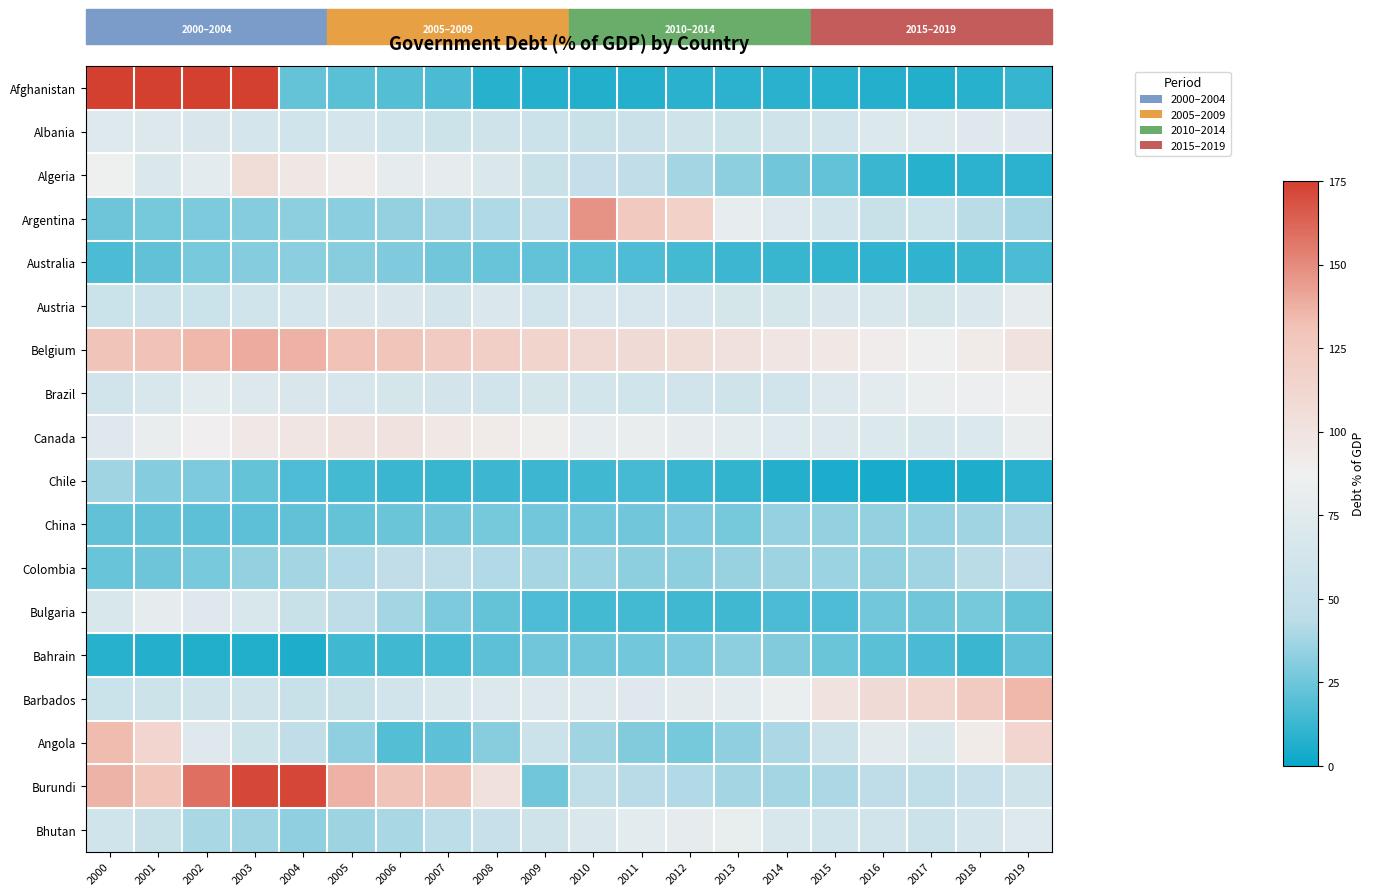

Reading left to right, what are all the values shown in this chart?

Afghanistan: 2000=346.0	2001=270.6	2002=245.0	2003=206.4	2004=23.0	2005=20.1	2006=19.1	2007=16.2	2008=7.7	2009=7.5	2010=6.8	2011=6.9	2012=8.7	2013=9.2	2014=8.4	2015=8.0	2016=7.4	2017=6.3	2018=7.8	2019=11.5
Albania: 2000=72.2	2001=71.2	2002=68.2	2003=63.8	2004=60.6	2005=64.1	2006=60.2	2007=57.5	2008=58.2	2009=56.7	2010=53.5	2011=55.1	2012=59.7	2013=57.7	2014=59.4	2015=62.1	2016=70.4	2017=72.0	2018=73.7	2019=73.3
Algeria: 2000=86.1	2001=69.3	2002=76.8	2003=106.3	2004=95.9	2005=90.7	2006=79.6	2007=79.9	2008=69.7	2009=53.4	2010=50.0	2011=47.3	2012=38.2	2013=32.7	2014=25.4	2015=22.5	2016=12.8	2017=7.6	2018=8.9	2019=9.5
Argentina: 2000=25.0	2001=26.9	2002=28.4	2003=30.7	2004=32.6	2005=31.7	2006=34.1	2007=38.9	2008=40.8	2009=48.0	2010=147.2	2011=125.2	2012=117.9	2013=80.3	2014=70.8	2015=62.1	2016=53.8	2017=55.4	2018=43.5	2019=38.9
Australia: 2000=16.4	2001=21.6	2002=27.6	2003=30.7	2004=31.7	2005=31.2	2006=29.3	2007=25.9	2008=23.7	2009=22.5	2010=19.5	2011=17.1	2012=15.0	2013=13.2	2014=11.9	2015=10.9	2016=9.9	2017=9.7	2018=11.7	2019=16.6
Austria: 2000=55.9	2001=56.1	2002=56.0	2003=60.6	2004=63.7	2005=67.9	2006=67.8	2007=63.1	2008=68.8	2009=61.1	2010=65.7	2011=66.4	2012=67.0	2013=64.9	2014=64.8	2015=68.3	2016=67.0	2017=64.7	2018=68.4	2019=79.6
Belgium: 2000=130.3	2001=131.8	2002=134.7	2003=138.9	2004=137.1	2005=131.3	2006=129.0	2007=124.3	2008=119.2	2009=115.4	2010=109.6	2011=108.2	2012=105.4	2013=101.7	2014=97.2	2015=95.1	2016=91.5	2017=87.3	2018=93.2	2019=100.2
Brazil: 2000=62.2	2001=67.3	2002=76.1	2003=71.5	2004=68.0	2005=67.0	2006=64.6	2007=63.0	2008=61.4	2009=64.7	2010=62.4	2011=60.6	2012=61.6	2013=59.6	2014=61.6	2015=71.7	2016=77.4	2017=82.7	2018=84.8	2019=87.1
Canada: 2000=73.7	2001=81.7	2002=88.2	2003=94.7	2004=97.5	2005=100.1	2006=100.2	2007=95.3	2008=93.3	2009=89.0	2010=80.4	2011=81.5	2012=79.6	2013=75.9	2014=71.9	2015=70.6	2016=69.9	2017=67.2	2018=70.4	2019=81.8
Chile: 2000=37.1	2001=30.5	2002=28.1	2003=22.6	2004=17.2	2005=14.6	2006=12.8	2007=12.1	2008=13.3	2009=13.1	2010=14.3	2011=15.0	2012=12.6	2013=10.3	2014=7.0	2015=5.0	2016=3.9	2017=4.9	2018=5.8	2019=8.6
China: 2000=21.6	2001=21.4	2002=20.6	2003=20.7	2004=21.9	2005=23.0	2006=24.6	2007=25.9	2008=26.8	2009=26.4	2010=26.3	2011=25.6	2012=29.2	2013=27.2	2014=34.6	2015=33.9	2016=33.8	2017=34.4	2018=37.0	2019=40.0
Colombia: 2000=23.3	2001=25.3	2002=27.5	2003=34.0	2004=38.0	2005=41.1	2006=47.5	2007=45.0	2008=41.5	2009=38.5	2010=36.0	2011=32.7	2012=32.4	2013=35.4	2014=36.5	2015=35.8	2016=34.0	2017=37.6	2018=43.3	2019=50.4
Bulgaria: 2000=67.3	2001=78.7	2002=73.3	2003=67.1	2004=53.4	2005=45.4	2006=37.8	2007=28.5	2008=22.6	2009=17.6	2010=14.7	2011=14.5	2012=14.1	2013=14.3	2014=16.5	2015=17.2	2016=26.3	2017=25.4	2018=27.0	2019=22.9
Bahrain: 2000=7.5	2001=7.0	2002=6.7	2003=6.2	2004=5.9	2005=14.2	2006=13.7	2007=15.4	2008=20.8	2009=25.7	2010=25.7	2011=26.1	2012=28.4	2013=32.5	2014=29.4	2015=24.2	2016=20.3	2017=16.3	2018=12.6	2019=21.4
Barbados: 2000=55.9	2001=57.9	2002=58.5	2003=58.5	2004=53.9	2005=53.8	2006=61.3	2007=67.5	2008=71.0	2009=70.9	2010=70.5	2011=73.3	2012=75.8	2013=77.4	2014=83.4	2015=100.0	2016=108.2	2017=112.6	2018=123.7	2019=135.2
Angola: 2000=133.9	2001=113.5	2002=73.7	2003=58.0	2004=47.7	2005=33.5	2006=18.7	2007=21.0	2008=31.4	2009=56.3	2010=37.2	2011=29.6	2012=26.7	2013=33.1	2014=39.8	2015=57.1	2016=75.7	2017=69.3	2018=93.0	2019=113.6
Burundi: 2000=136.4	2001=127.4	2002=159.1	2003=172.0	2004=172.7	2005=137.0	2006=130.3	2007=129.6	2008=102.5	2009=25.7	2010=46.9	2011=42.7	2012=41.4	2013=37.9	2014=38.0	2015=39.9	2016=46.1	2017=46.9	2018=53.0	2019=60.0
Bhutan: 2000=60.7	2001=53.6	2002=39.1	2003=37.1	2004=33.2	2005=36.7	2006=39.5	2007=44.4	2008=52.8	2009=58.2	2010=69.3	2011=76.0	2012=78.9	2013=80.9	2014=67.2	2015=60.5	2016=61.0	2017=56.5	2018=63.6	2019=72.8